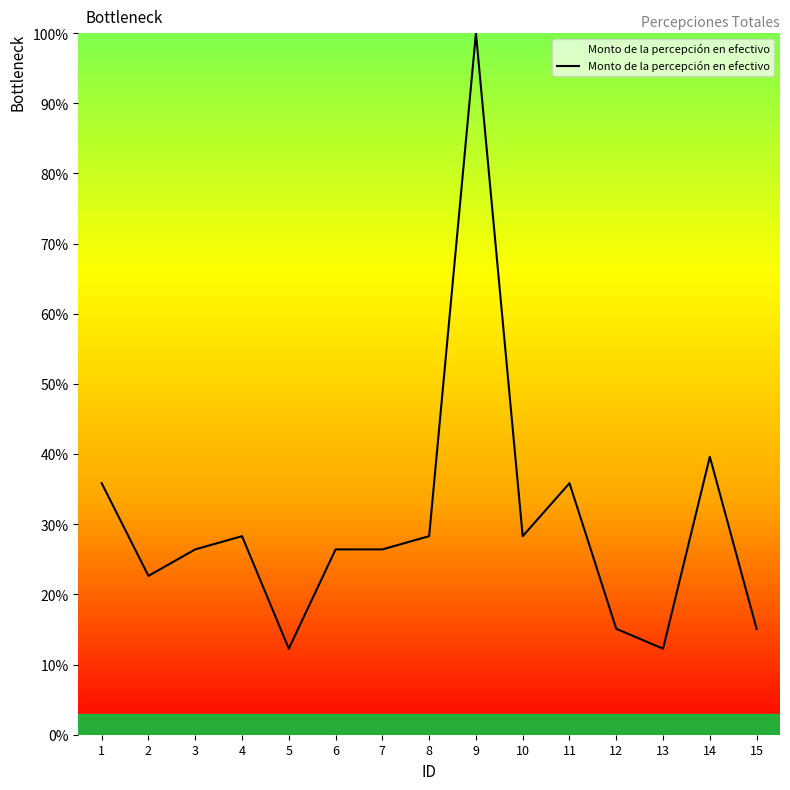

Reading left to right, extract all data points from this chart.

1=35.8	2=22.6	3=26.4	4=28.3	5=12.3	6=26.4	7=26.4	8=28.3	9=100.0	10=28.3	11=35.8	12=15.1	13=12.3	14=39.6	15=15.1